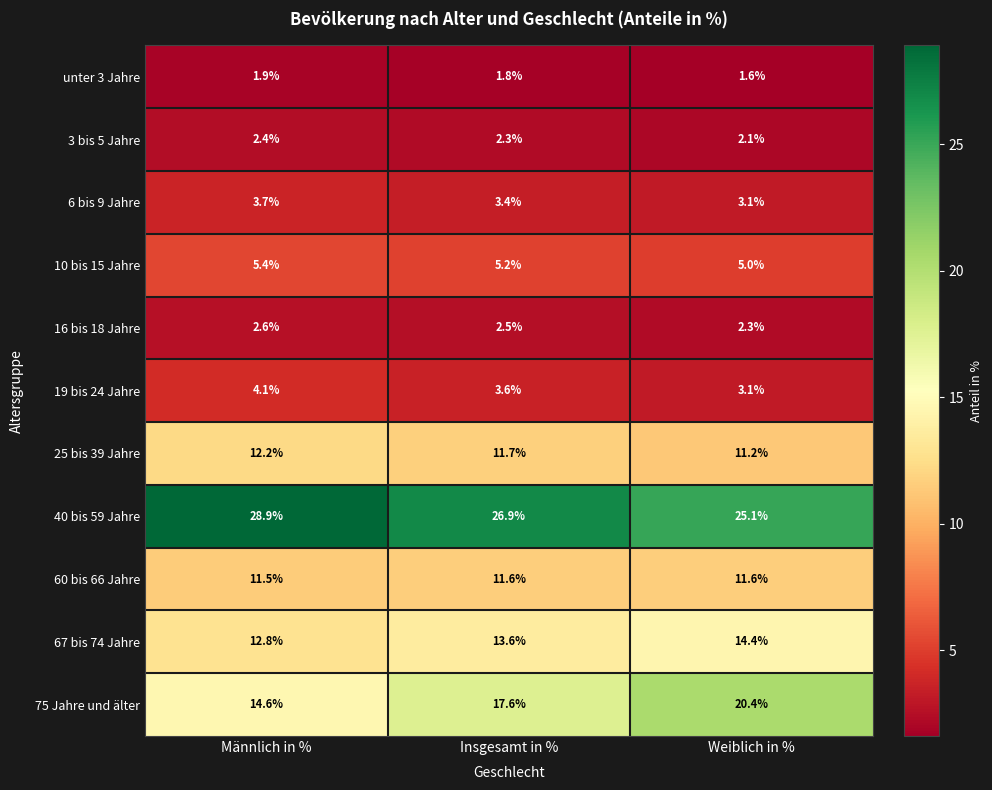

At how many categories does at least one series exceed 8?

3